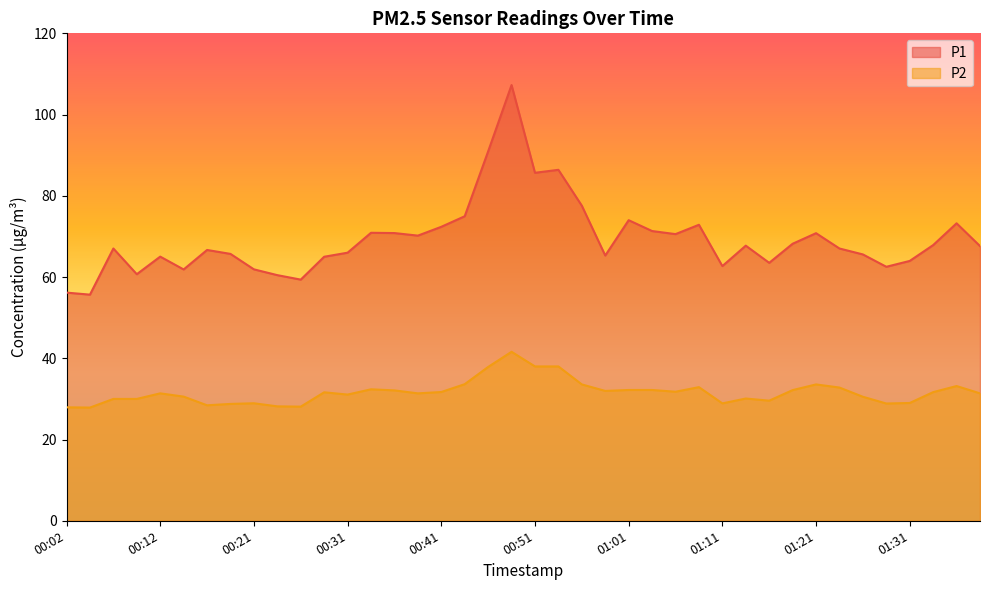

What is the label of the 18th point from the left?

00:44